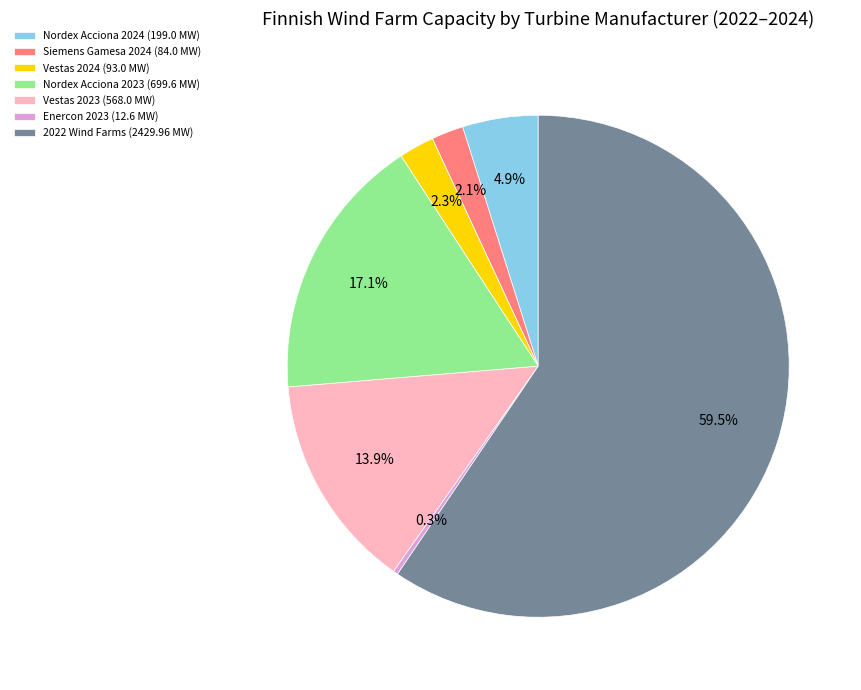

How many segments does this pie chart have?

7